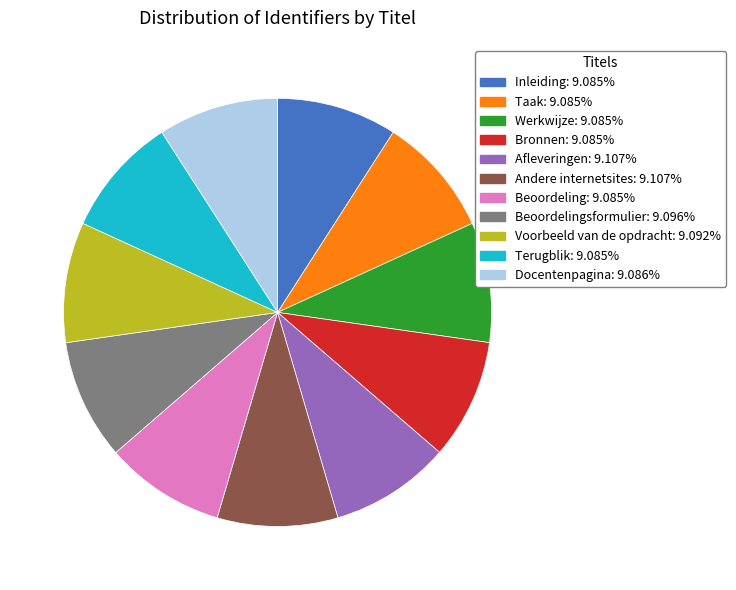

Is there any slice that represents more than half of the pie?

No